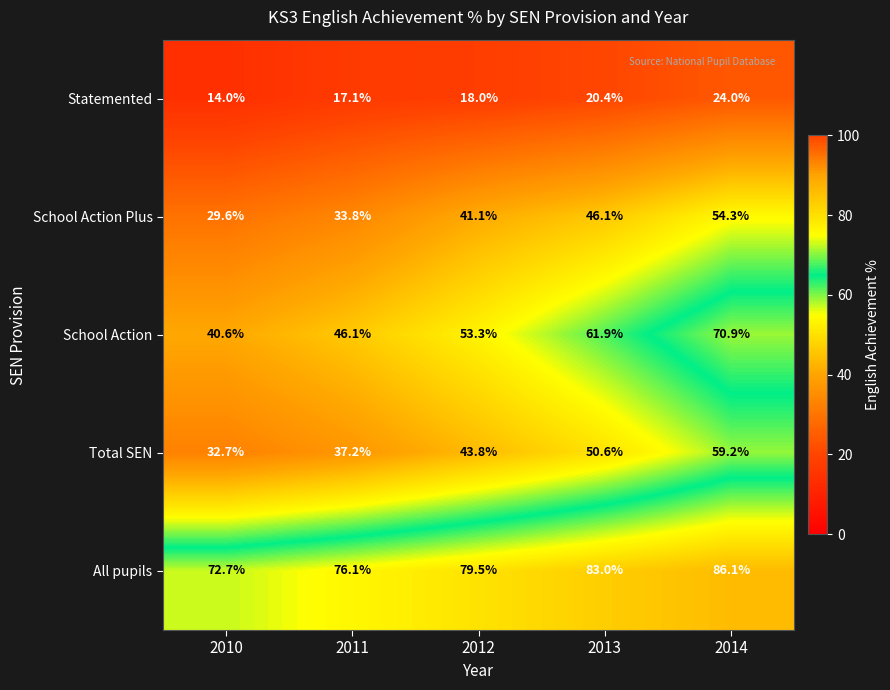

Count the number of categories in the chart.

5